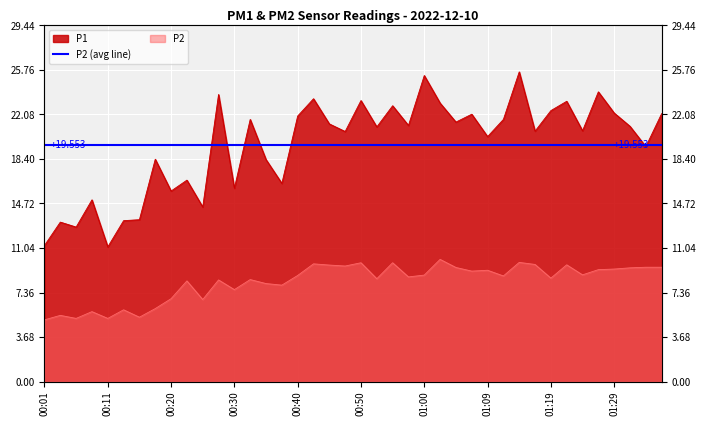

The P2 series shows 6.8 at 00:25. True or false?

True